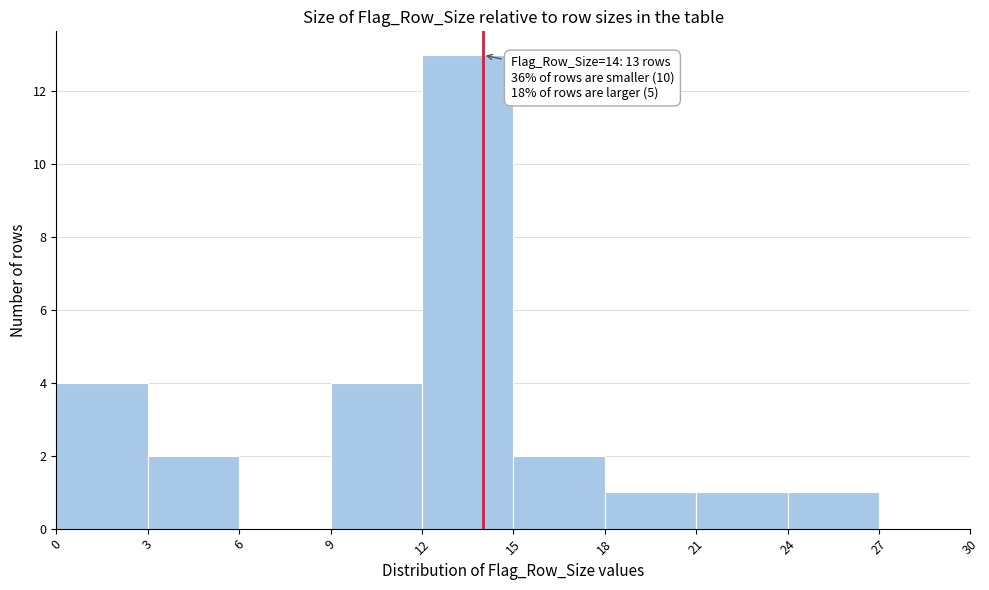

Which range on the x-axis has the tallest bar?

12 to 15